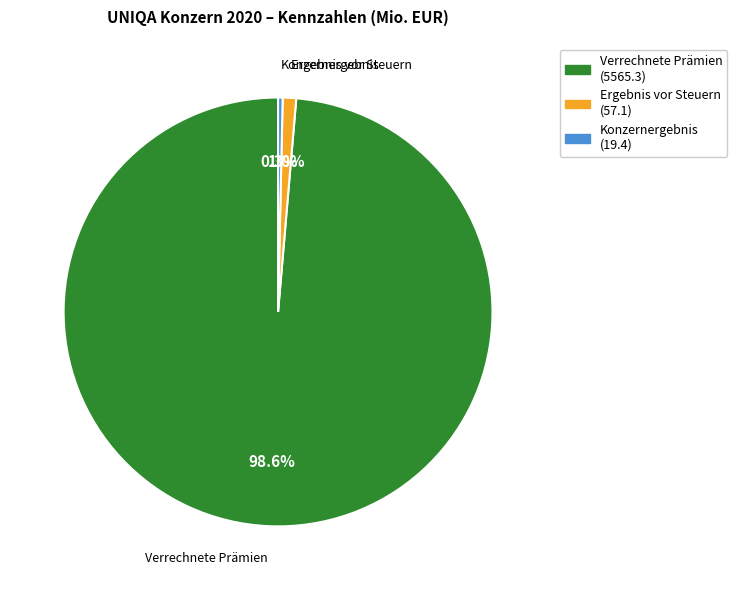

To the nearest percent, what is the combined percentage of Verrechnete Prämien and Ergebnis vor Steuern?

100%